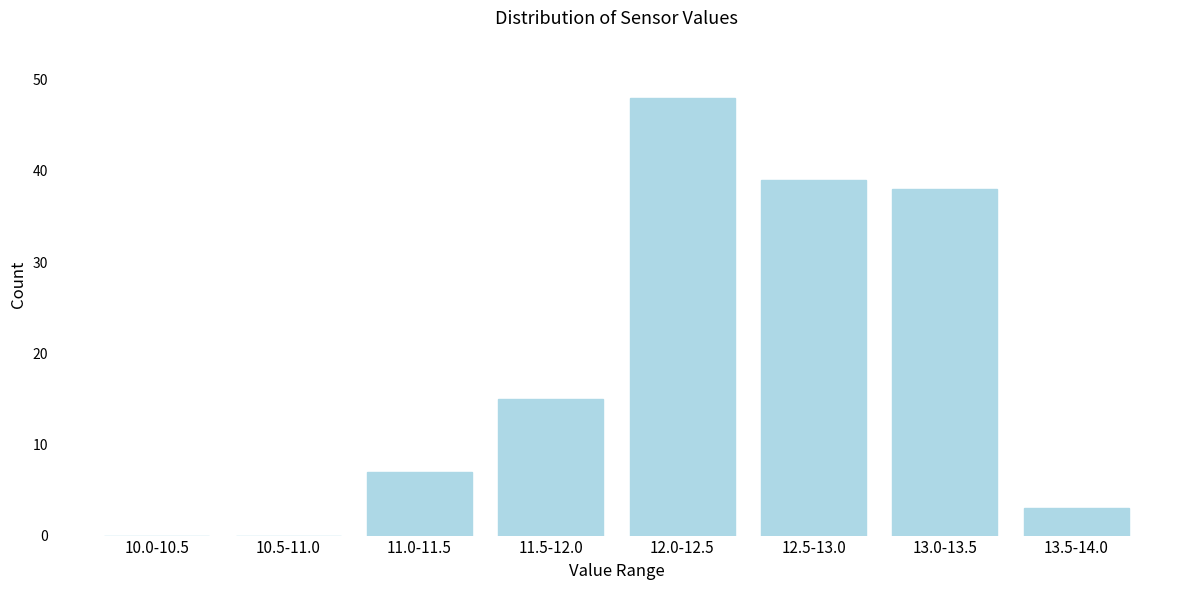

Reading left to right, list all the values displayed in this chart.

10.0-10.5=0	10.5-11.0=0	11.0-11.5=7	11.5-12.0=15	12.0-12.5=48	12.5-13.0=39	13.0-13.5=38	13.5-14.0=3